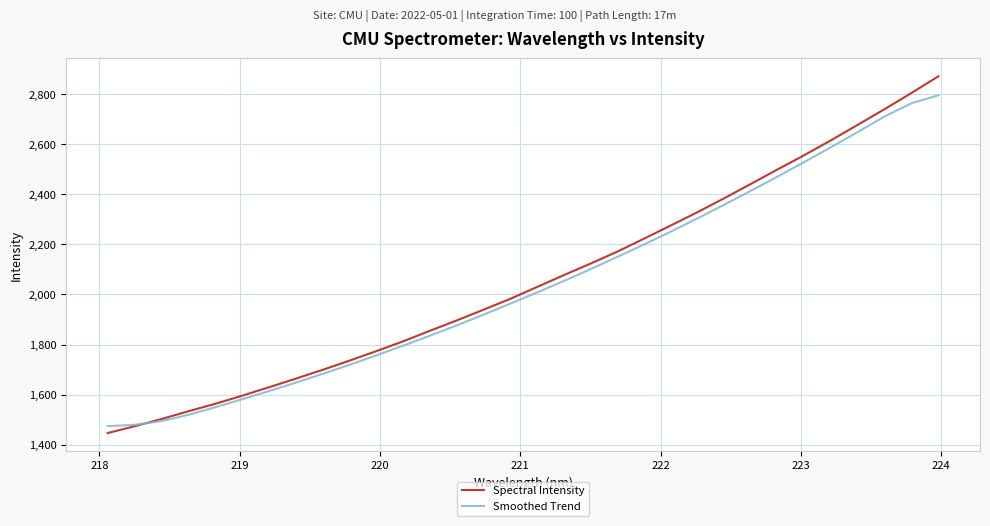

List the series in order of their peak value, lowest first.

Smoothed Trend, Spectral Intensity